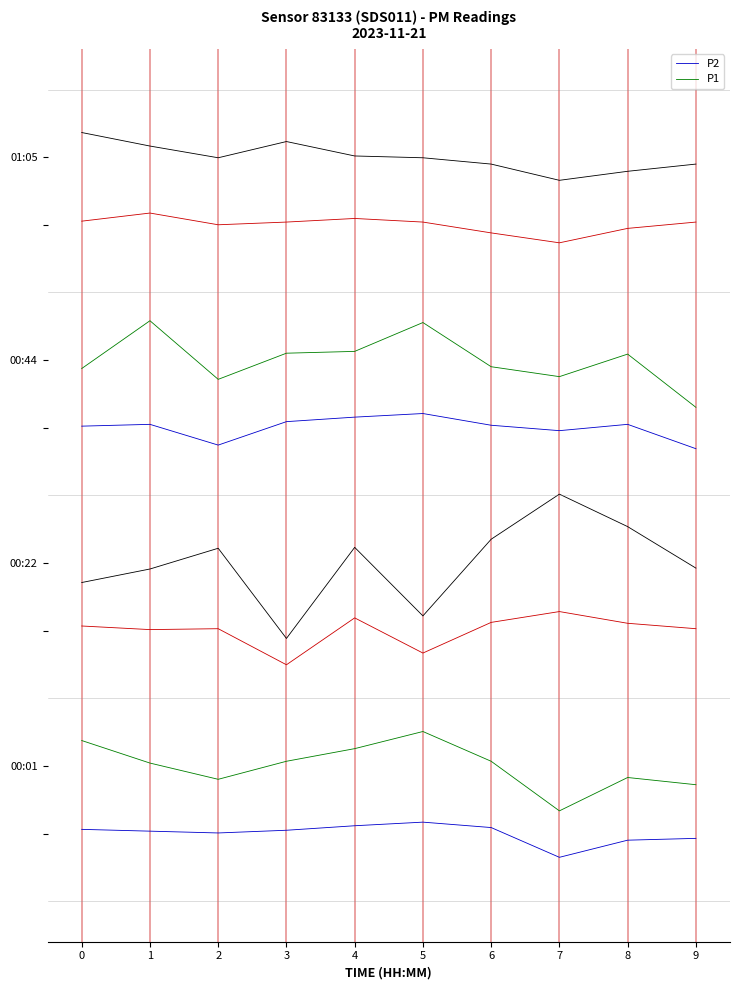

How many data points in P1 are less than 8?

5